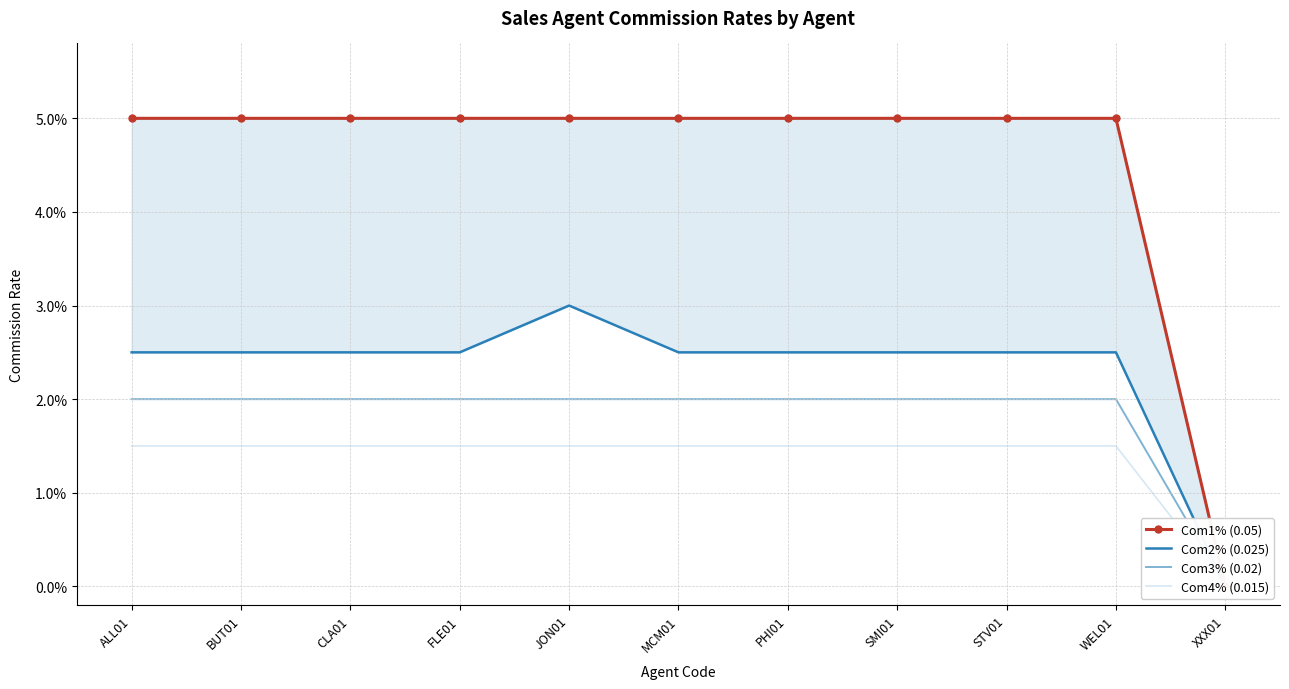

Count the Com4% (0.015) values in the range 0 to 1.

11